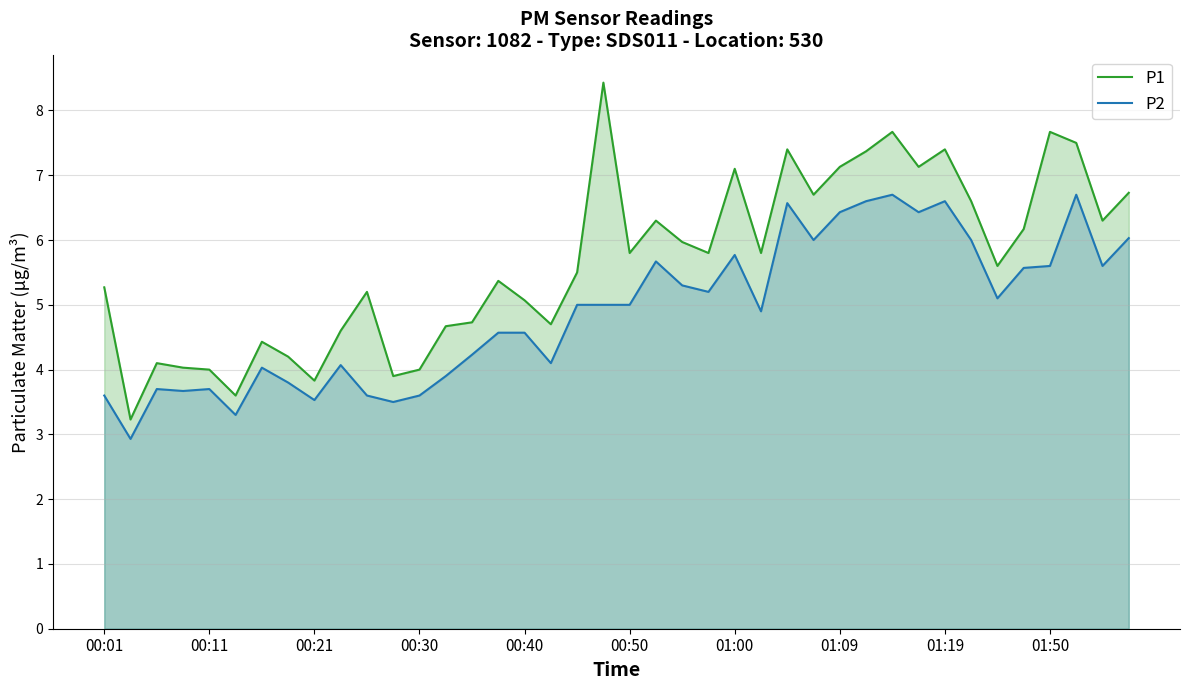

What is the total value across all series at 33?

12.6